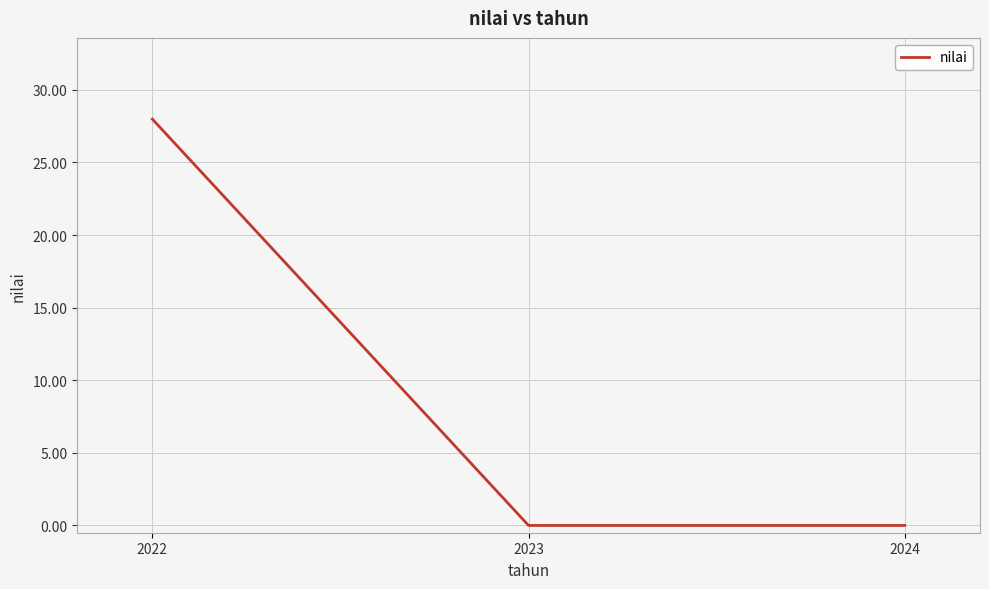

Which category has the highest value across all series?

2022